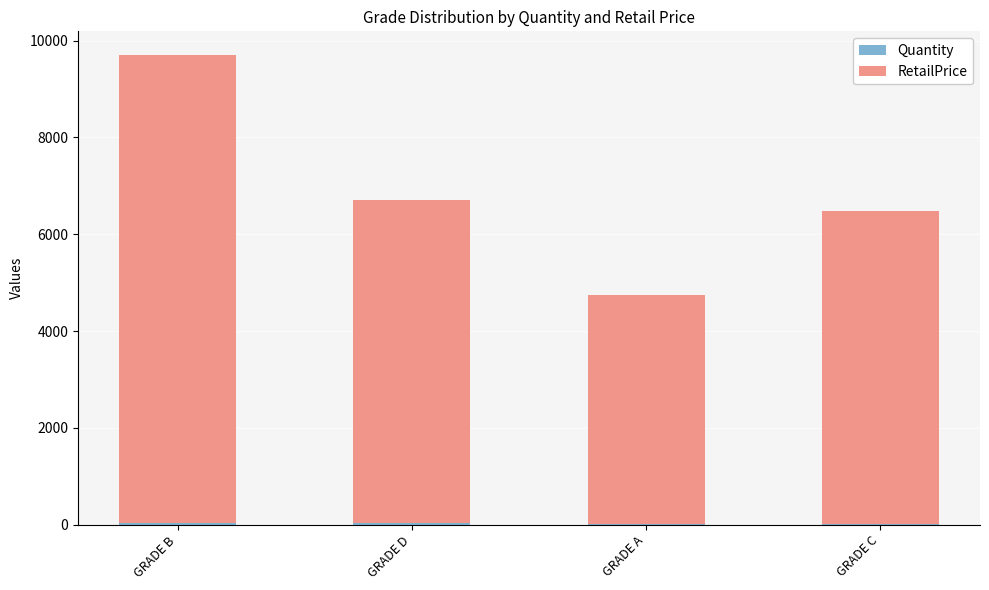

At which category is the sum across all series the highest?

GRADE B